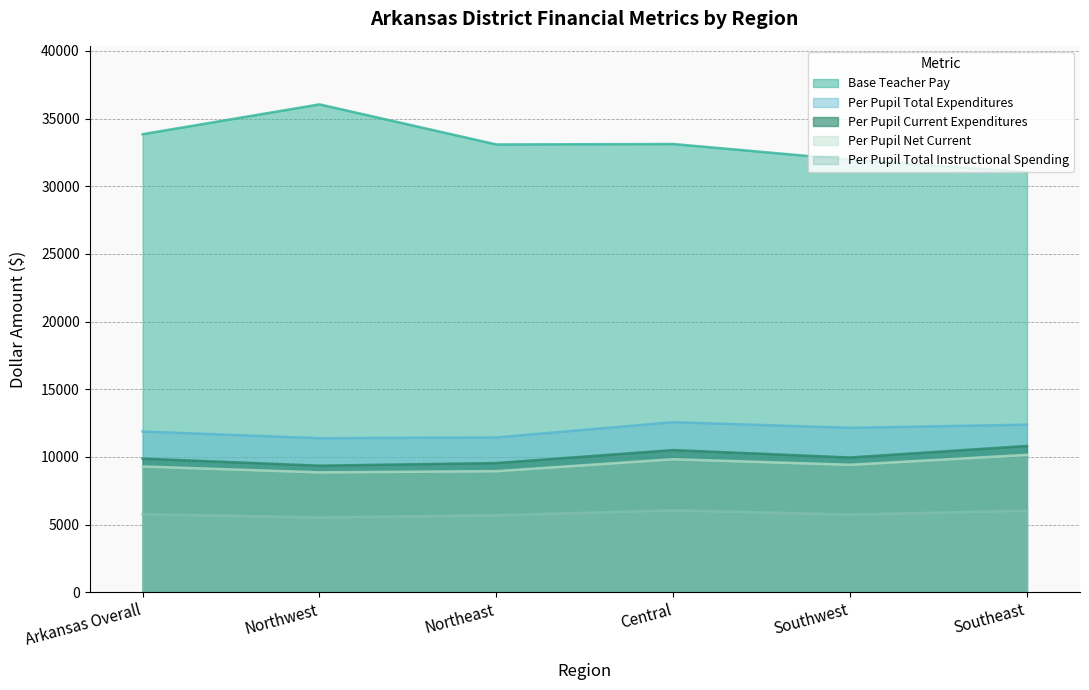

What is the label of the 6th point from the left?

Southeast